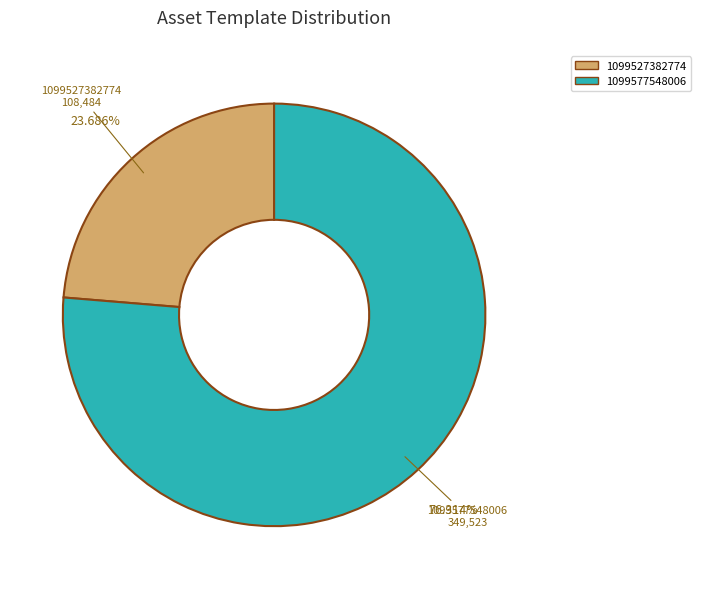

Rank the categories by value from lowest to highest.

1099527382774, 1099577548006